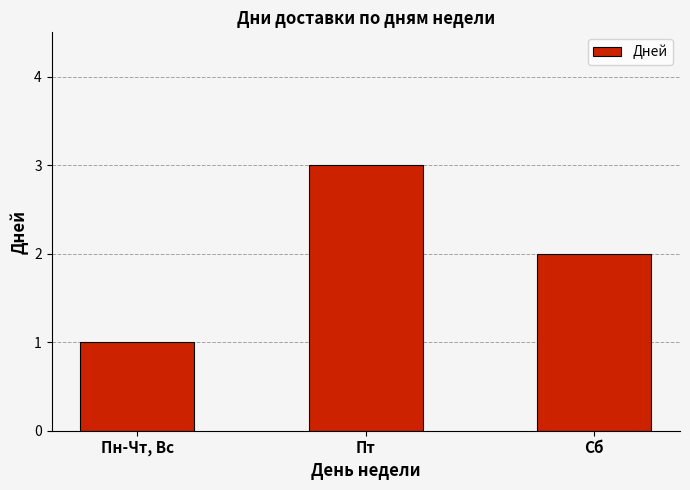

What value does the data have at Сб?

2